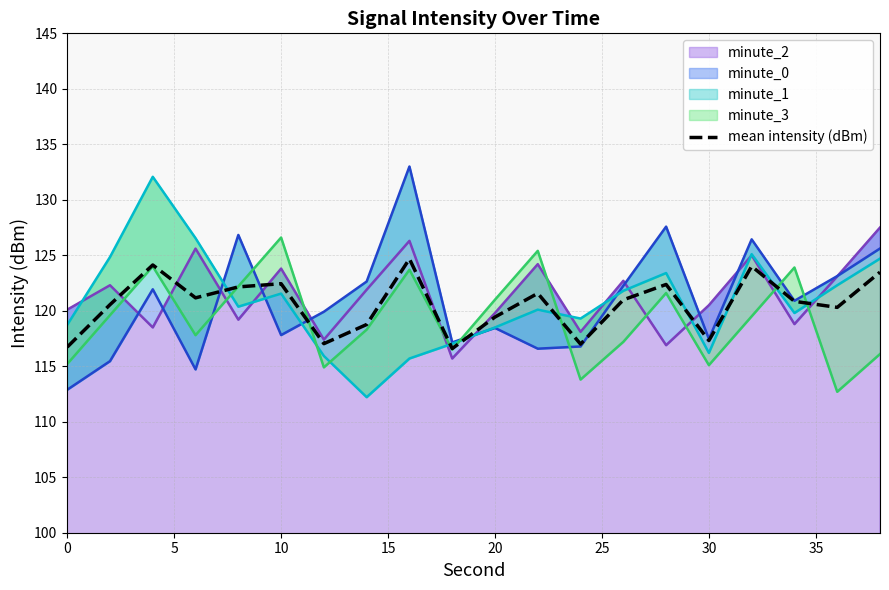

How many data points are less than 120?

7